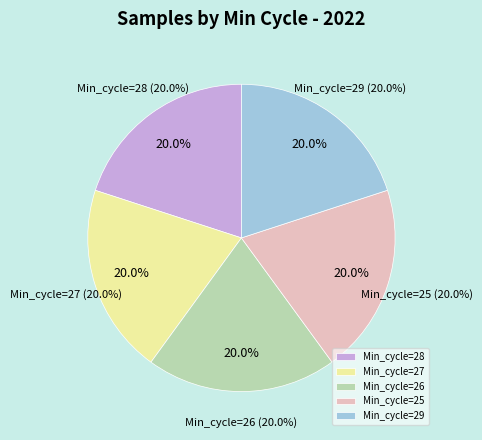

Between Min_cycle=26 and Min_cycle=25, which is larger?

Min_cycle=26